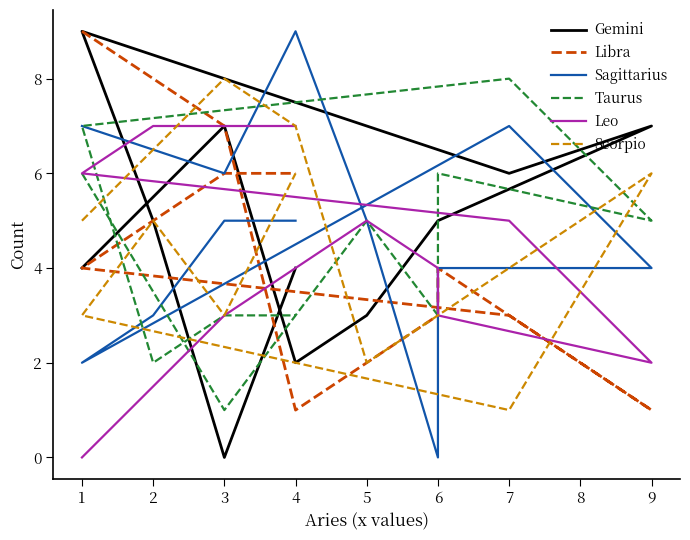

Reading left to right, extract all data points from this chart.

Gemini: 4	7	2	3	5	5	7	6	9	5	0	4
Libra: 9	7	1	2	3	4	1	3	4	5	6	6
Sagittarius: 7	6	9	5	0	4	4	7	2	3	5	5
Taurus: 6	1	3	5	3	6	5	8	7	2	3	3
Leo: 0	3	4	5	4	3	2	5	6	7	7	7
Scorpio: 5	8	7	2	3	3	6	1	3	5	3	6